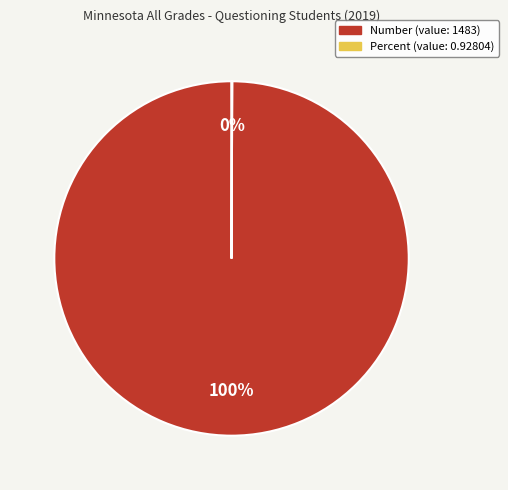

To the nearest percent, what is the difference between the largest and smallest slice percentages?

100%